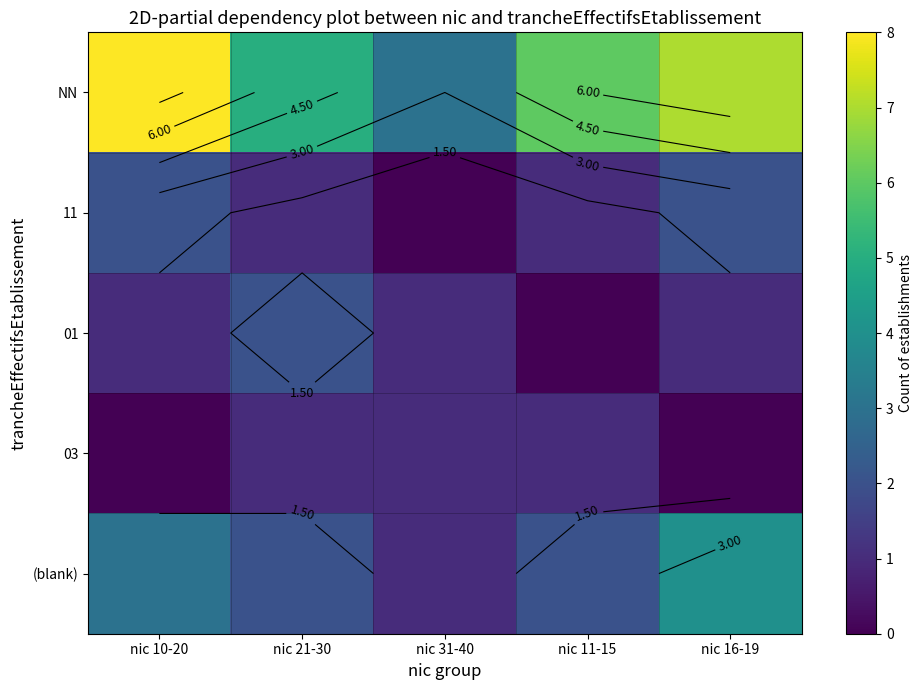

At which category is the sum across all series the highest?

nic 10-20